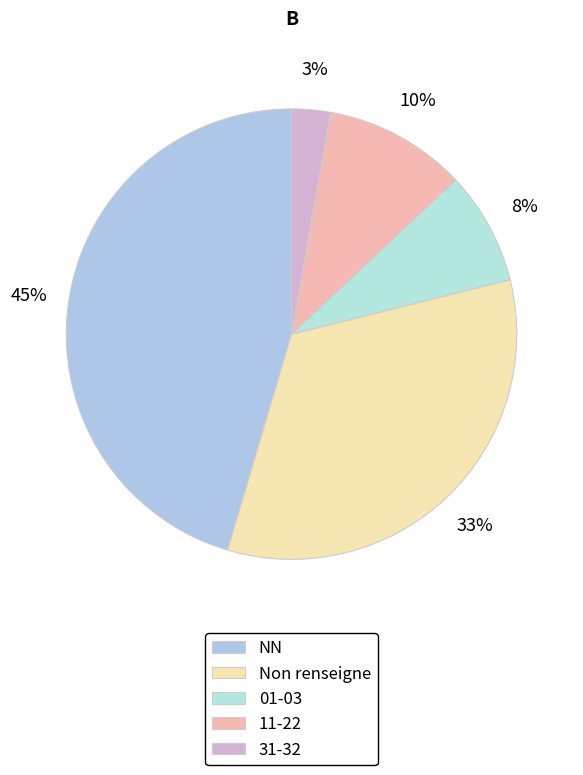

Count the number of slices in the pie.

5